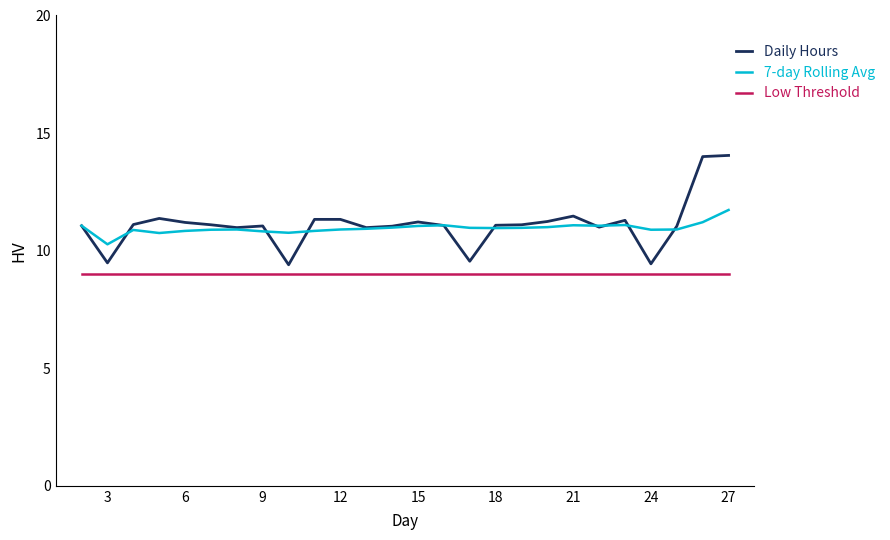

Which series has the largest total across all categories?

Daily Hours